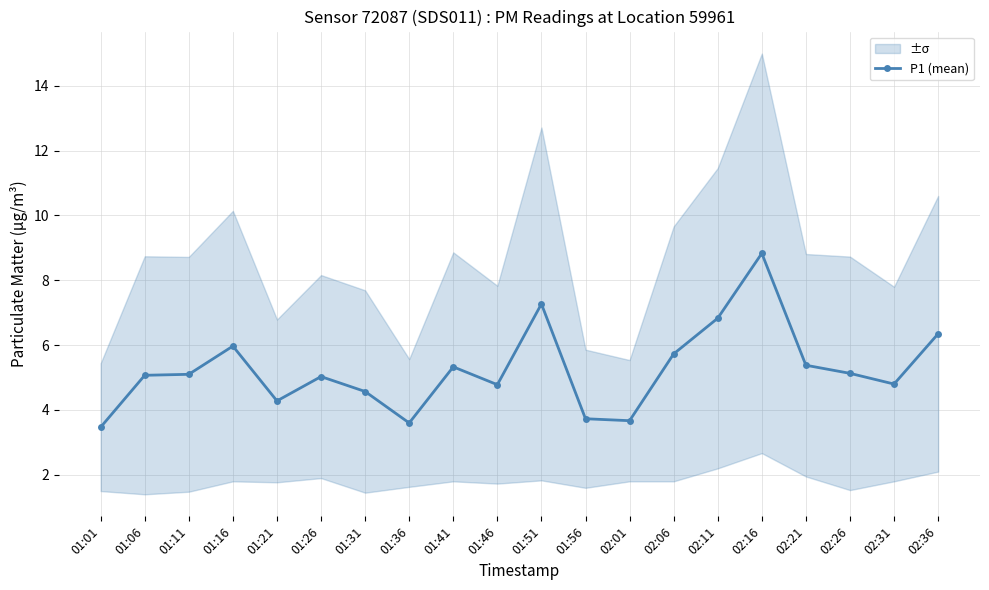

What is the sum of all values?

104.9